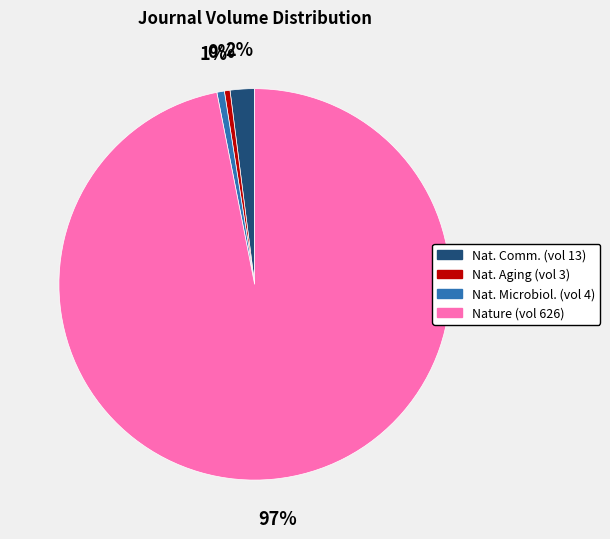

To the nearest percent, what is the average slice percentage?

25%